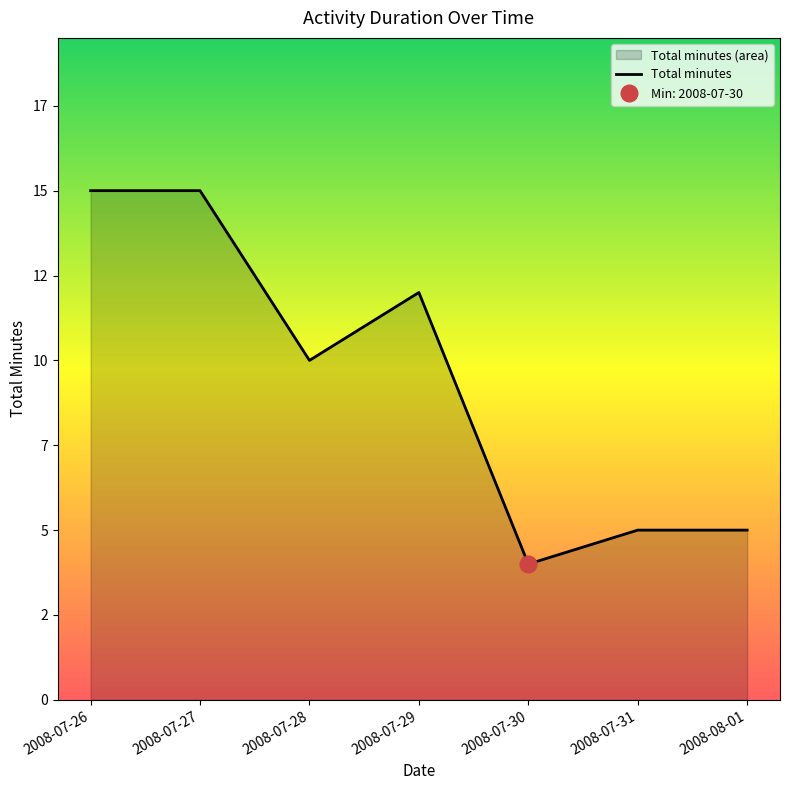

How many lines are shown in the chart?

1